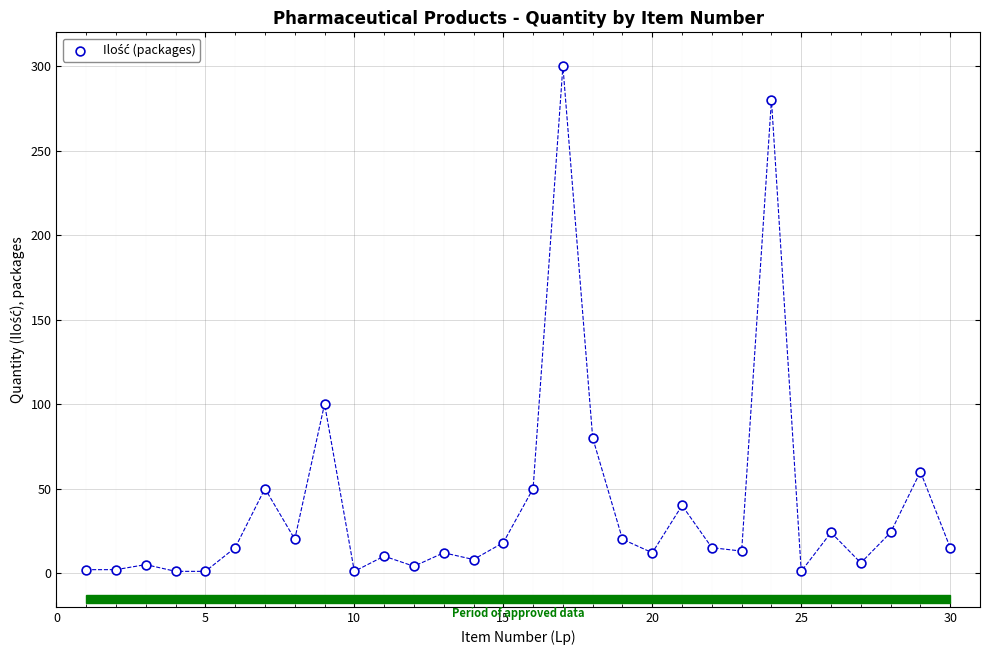

What Y value in the scatter plot is closest to 150?

100